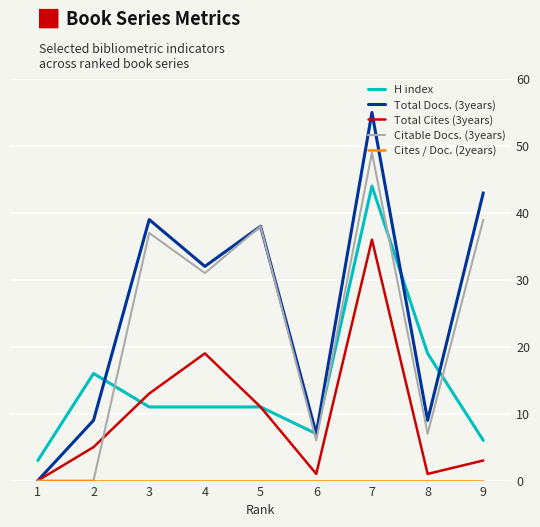

The H index series shows 19 at 8. True or false?

True